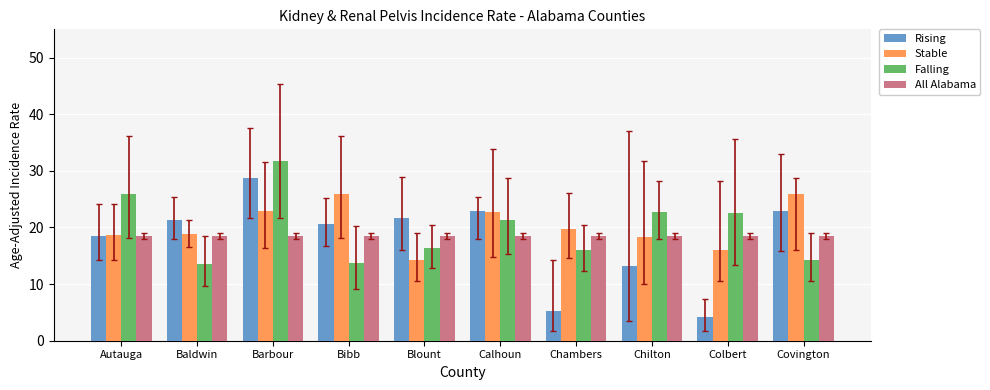

What is the greatest value displayed?

31.8